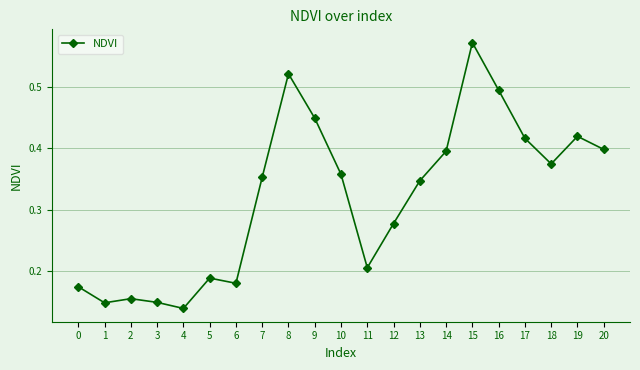

Count the number of data series in this chart.

1